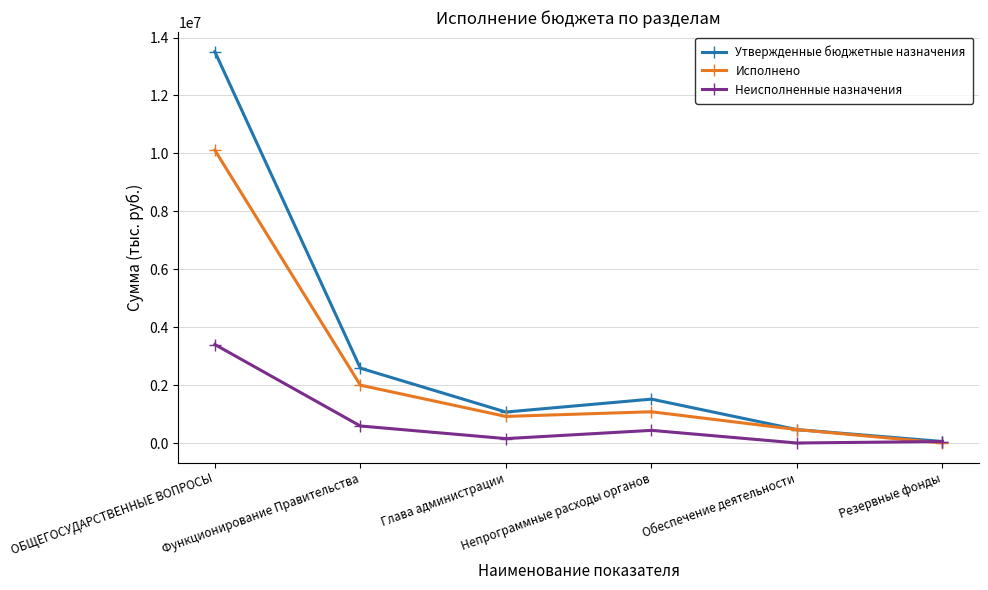

Rank the series by their average value, from lowest to highest.

Неисполненные назначения, Исполнено, Утвержденные бюджетные назначения